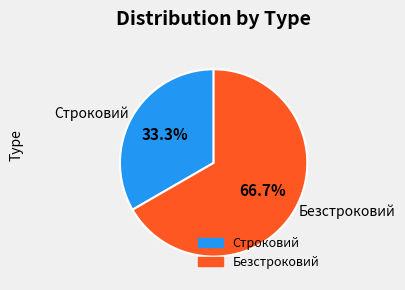

Count the number of slices in the pie.

2